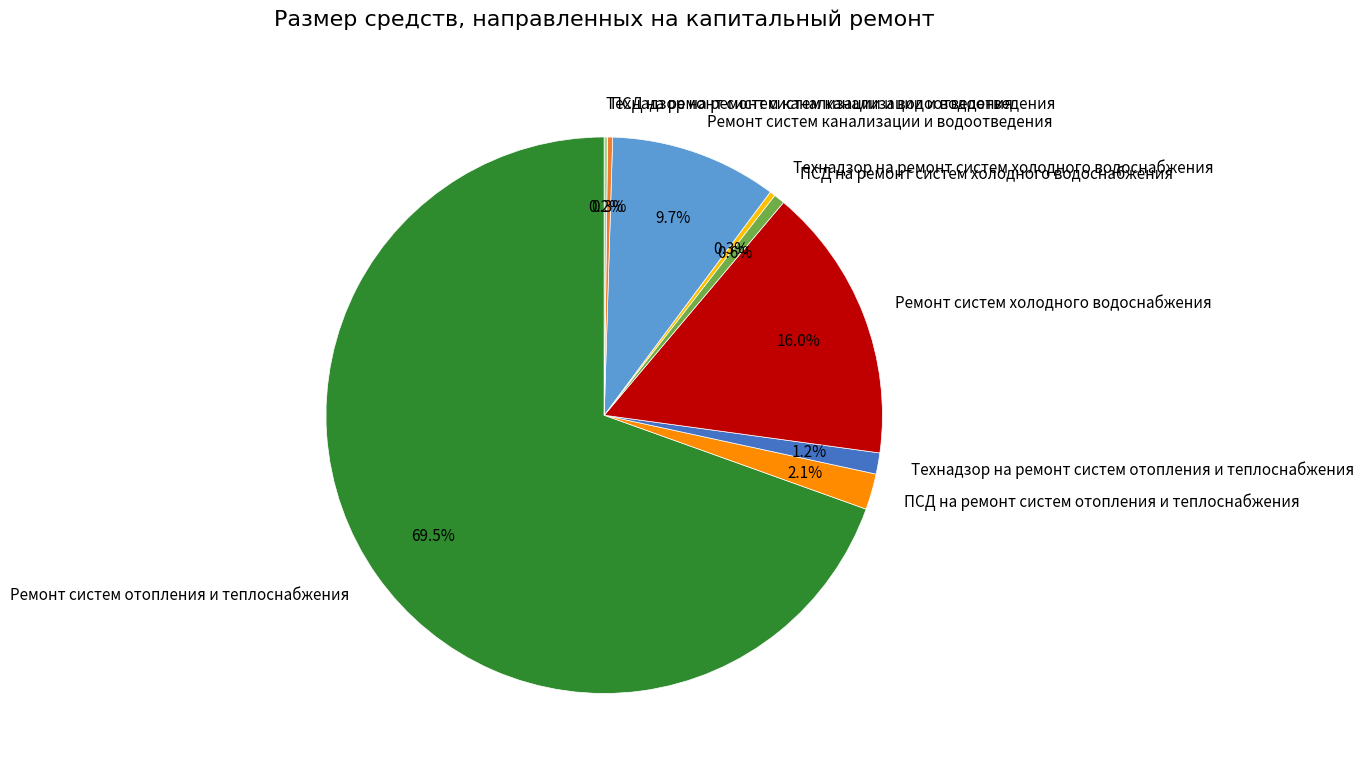

To the nearest percent, what is the difference between the largest and smallest slice percentages?

69%